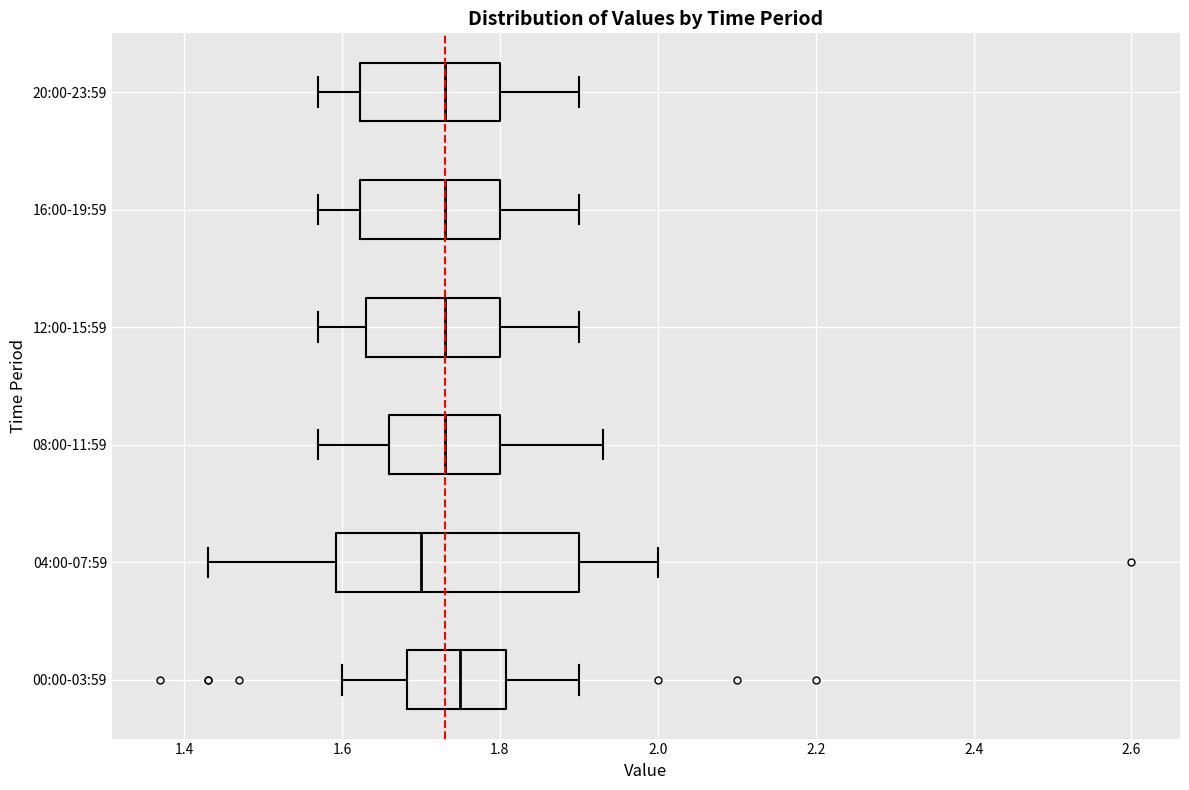

Reading bottom to top, read every box against the x-axis: the position of its median line, the range the box covers, and the ends of its whiskers. The values are not printed on the chart, so give them approximately, as read against the axis.

00:00-03:59: median 1.76, box 1.68 to 1.80, whiskers 1.60 to 1.90
04:00-07:59: median 1.70, box 1.60 to 1.90, whiskers 1.44 to 2.00
08:00-11:59: median 1.74, box 1.66 to 1.80, whiskers 1.58 to 1.94
12:00-15:59: median 1.74, box 1.64 to 1.80, whiskers 1.58 to 1.90
16:00-19:59: median 1.74, box 1.62 to 1.80, whiskers 1.58 to 1.90
20:00-23:59: median 1.74, box 1.62 to 1.80, whiskers 1.58 to 1.90